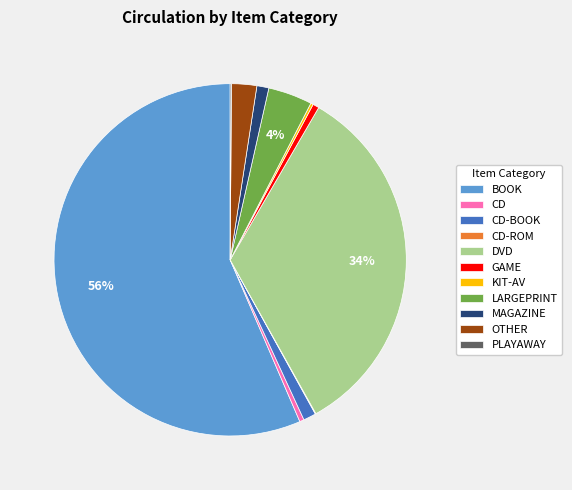

Is there any slice that represents more than half of the pie?

Yes